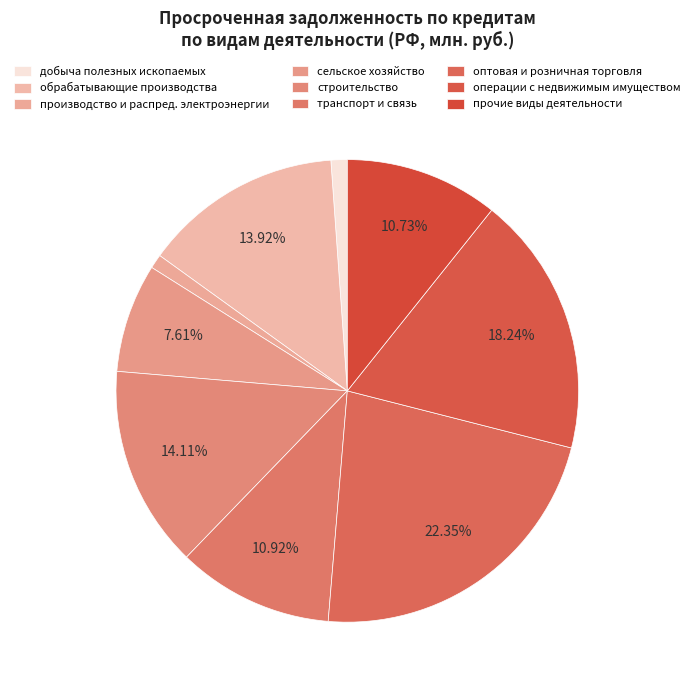

What percentage is NOT represented by обрабатывающие производства?

86.1%